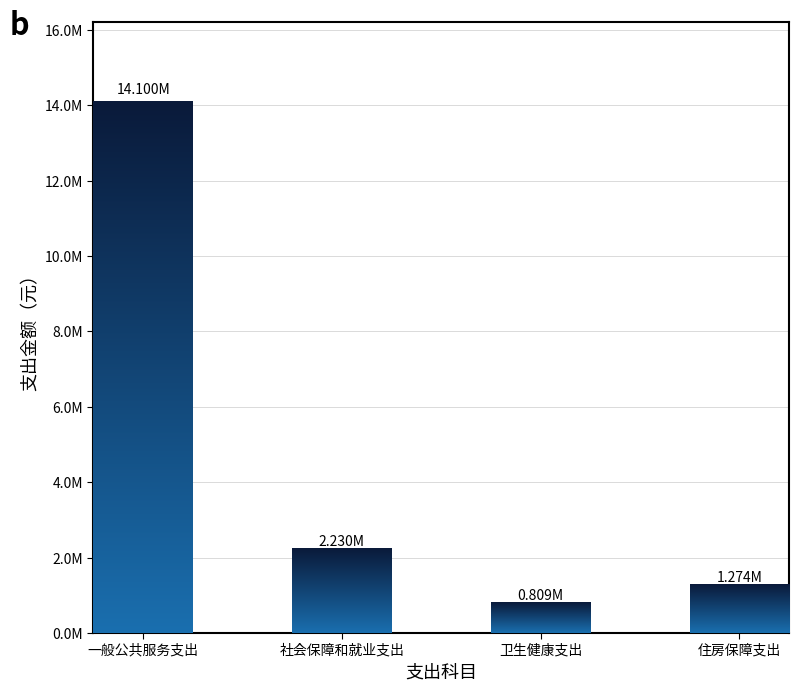

How many categories are shown in the chart?

4